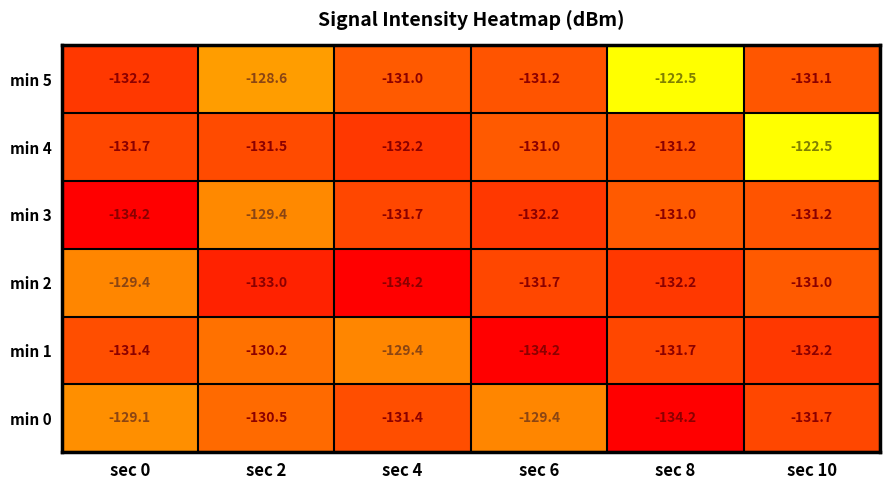

What is the average value of the min 1 series?

-131.5